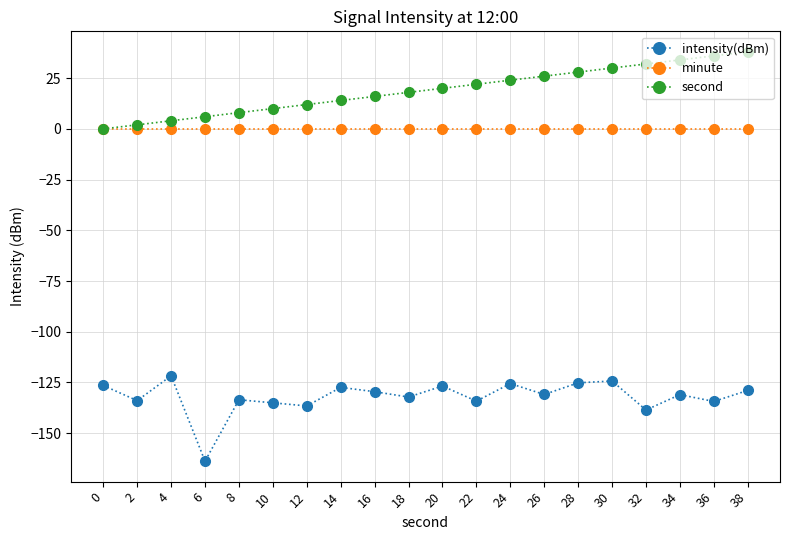

True or false: intensity(dBm) and second intersect in this chart.

False